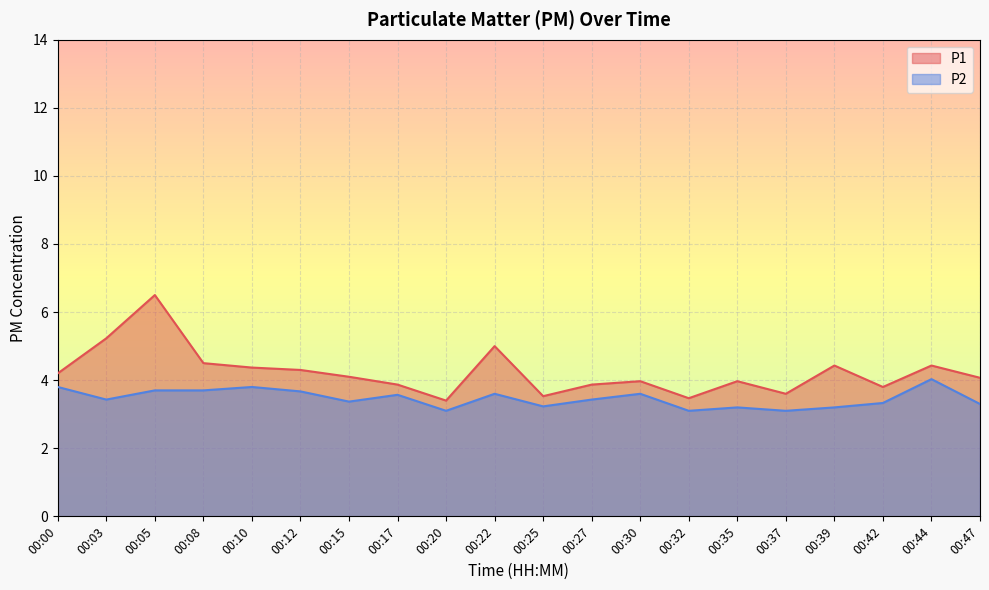

Reading left to right, transcribe all the data shown in this chart.

P1: 00:00=4.2	00:03=5.2	00:05=6.5	00:08=4.5	00:10=4.4	00:12=4.3	00:15=4.1	00:17=3.9	00:20=3.4	00:22=5.0	00:25=3.5	00:27=3.9	00:30=4.0	00:32=3.5	00:35=4.0	00:37=3.6	00:39=4.4	00:42=3.8	00:44=4.4	00:47=4.1
P2: 00:00=3.8	00:03=3.4	00:05=3.7	00:08=3.7	00:10=3.8	00:12=3.7	00:15=3.4	00:17=3.6	00:20=3.1	00:22=3.6	00:25=3.2	00:27=3.4	00:30=3.6	00:32=3.1	00:35=3.2	00:37=3.1	00:39=3.2	00:42=3.3	00:44=4.0	00:47=3.3